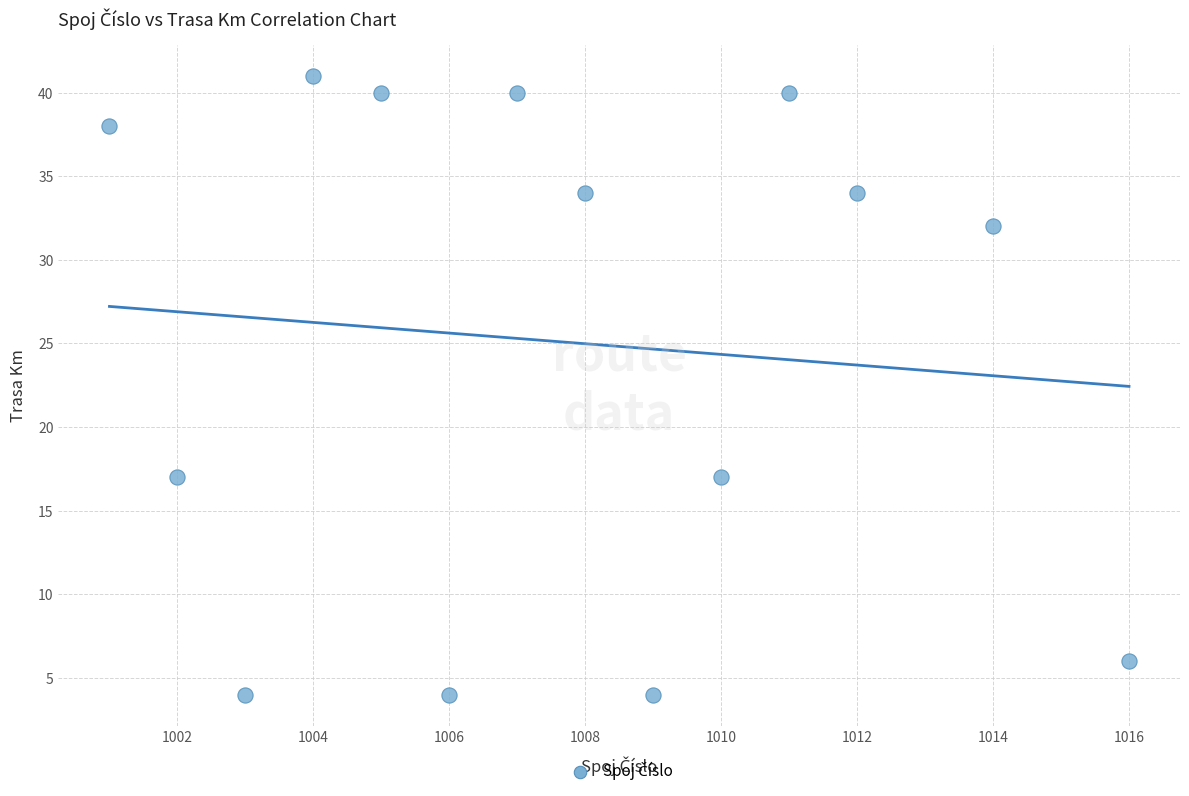

What is the range of Y values (max minus min)?

37